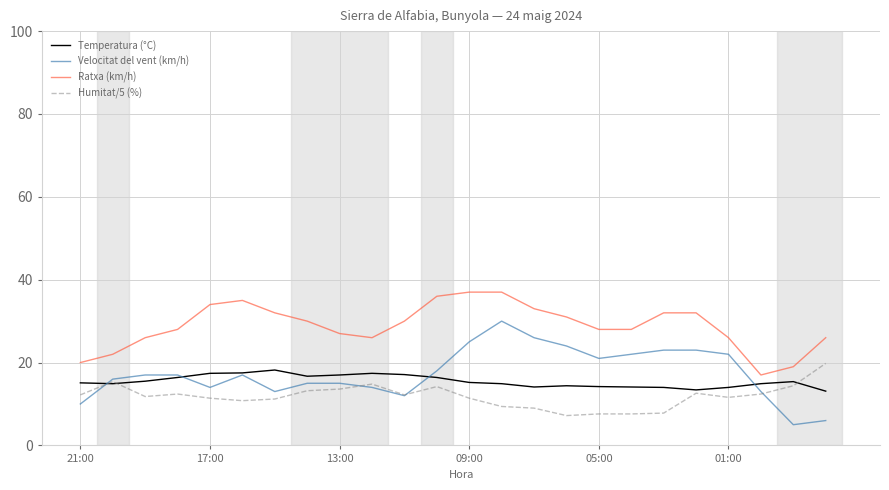

Which series has the largest total across all categories?

Ratxa (km/h)